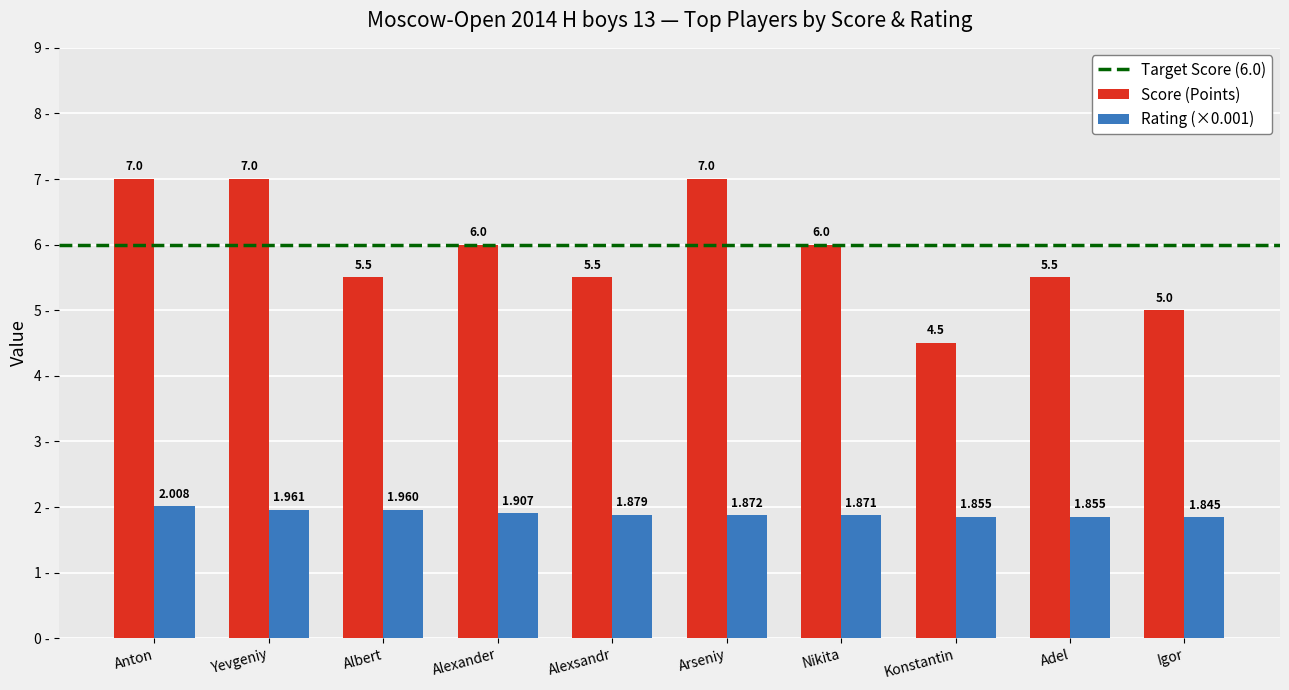

Which series has the largest range (max minus min)?

Score (Points)